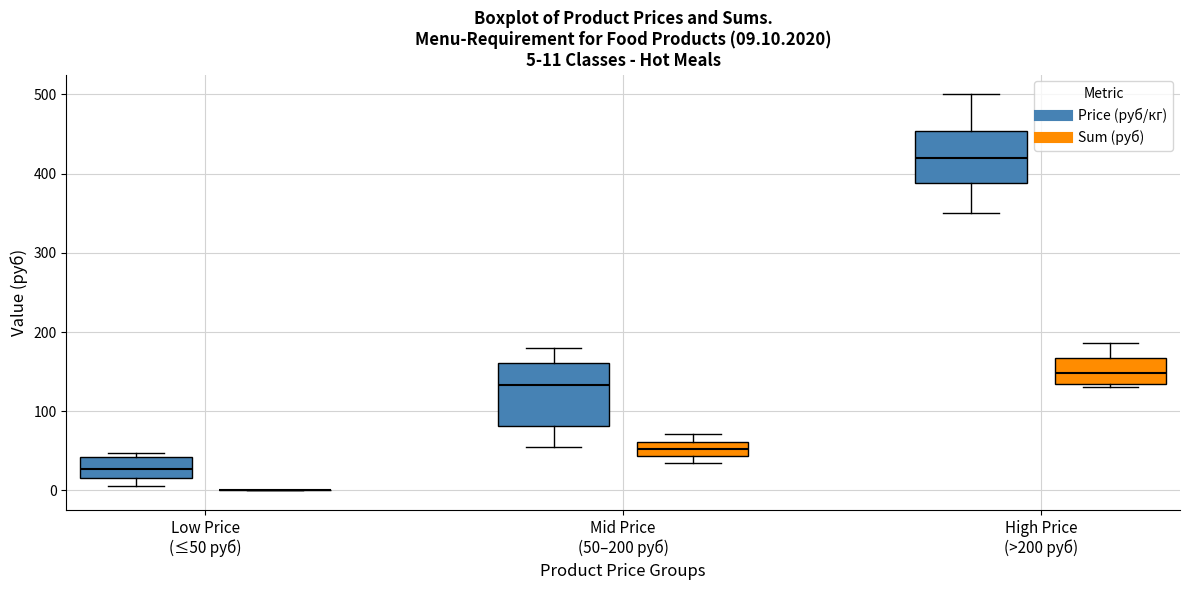

Which box is the tallest, from its lower edge to its upper edge?

Mid Price (50–200 руб) (Price (руб/кг))